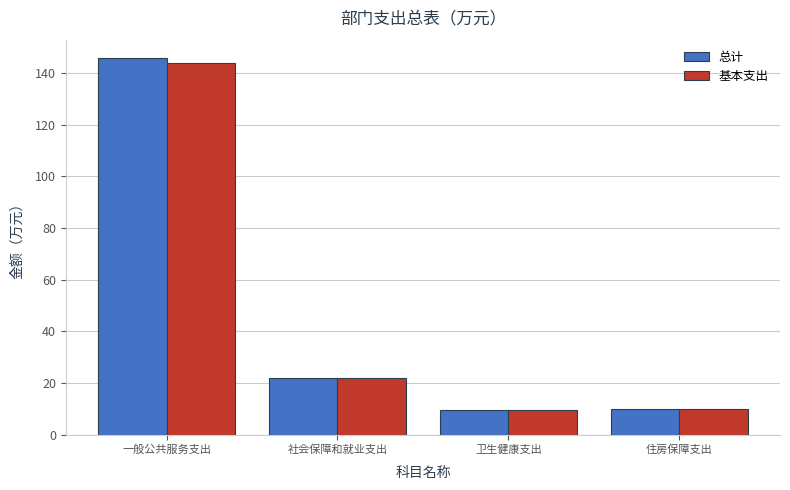

At which label is 总计 closest to 77?

社会保障和就业支出